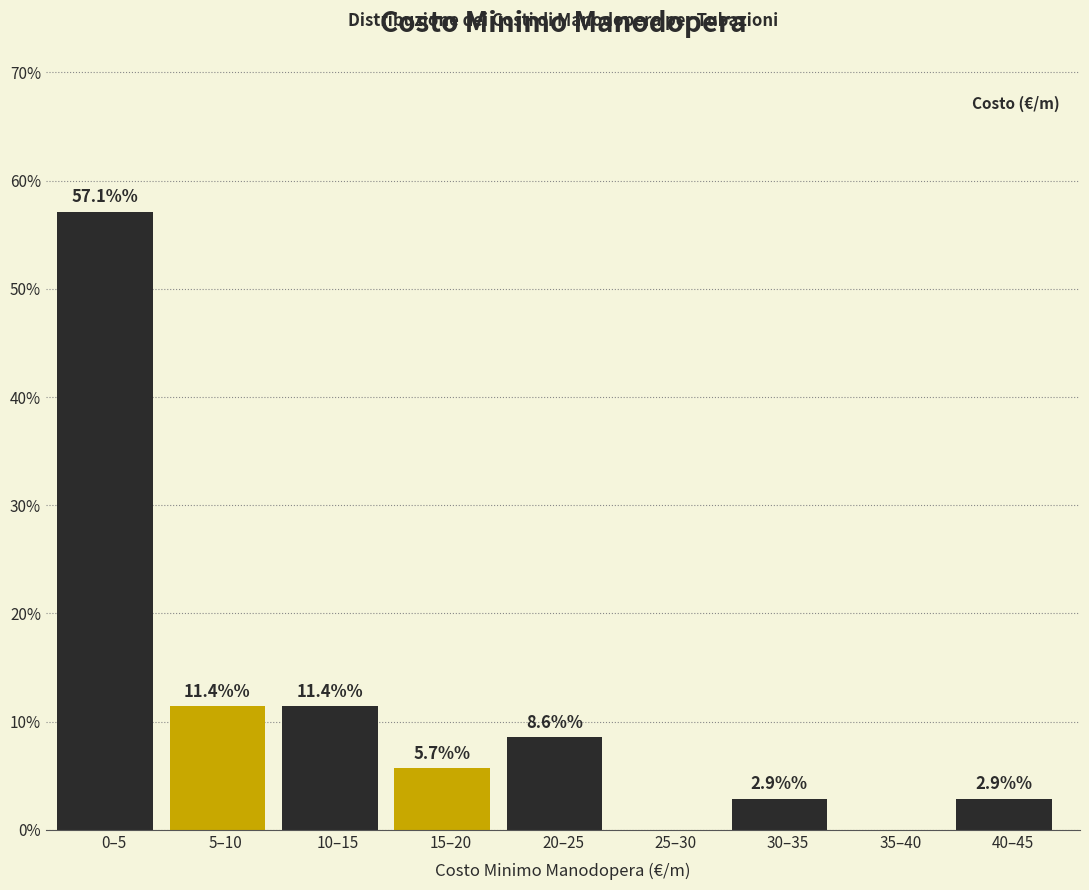

Reading left to right, extract all data points from this chart.

0–5=57.1	5–10=11.4	10–15=11.4	15–20=5.7	20–25=8.6	25–30=0.0	30–35=2.9	35–40=0.0	40–45=2.9